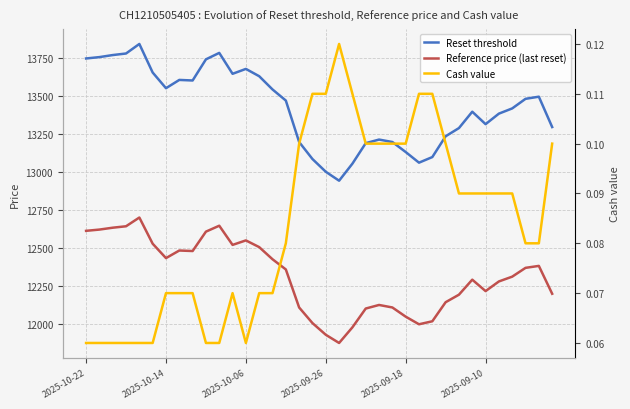

At which category does Cash value reach its first local valley?

2025-10-06